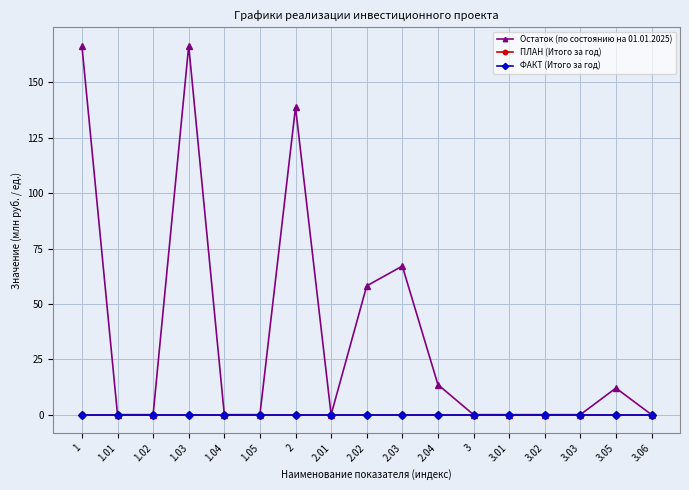

True or false: Остаток (по состоянию на 01.01.2025) and ФАКТ (Итого за год) cross at least once.

False